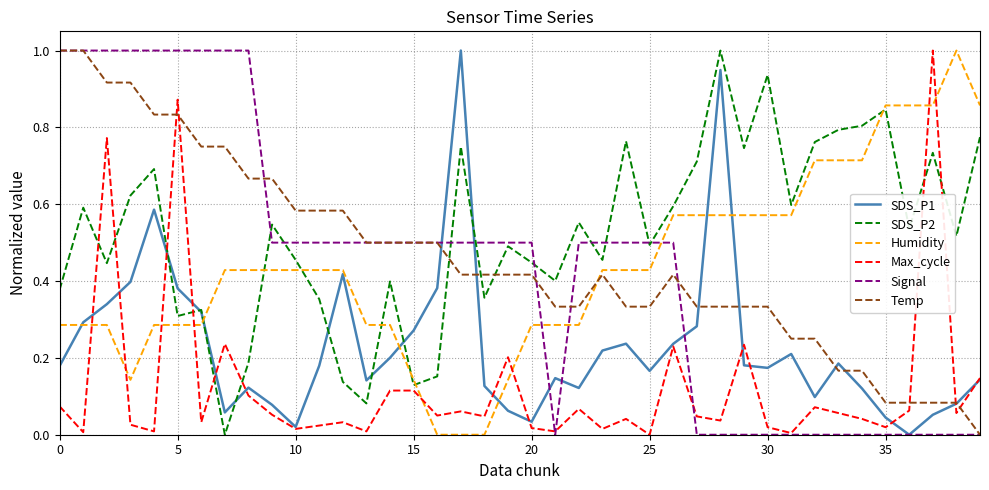

What is the highest value of the SDS_P2 series?

1.0